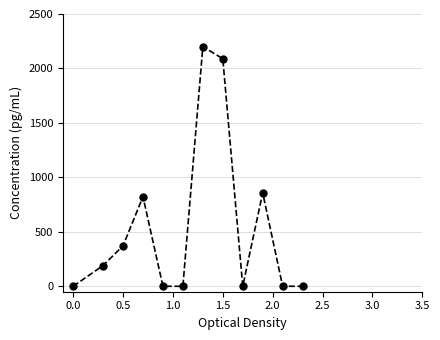

What is the difference between the second highest and second lowest values?

2089.7